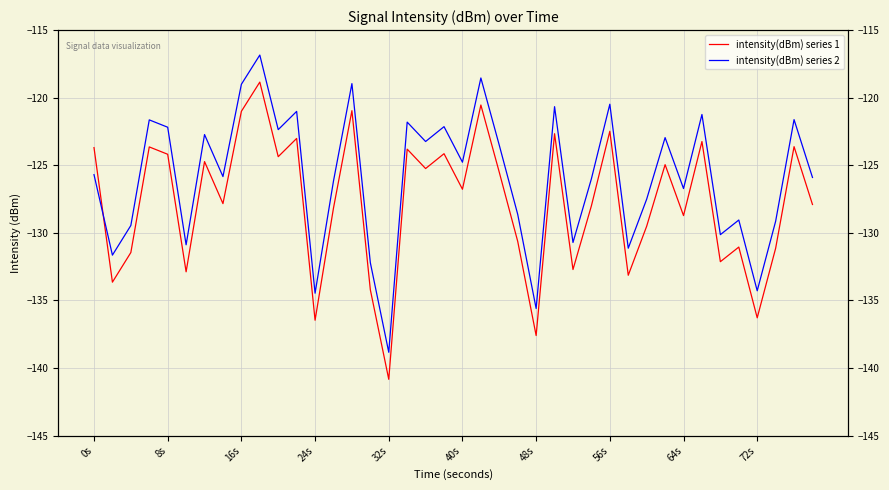

How many values in the intensity(dBm) series 1 series are below -126?

21